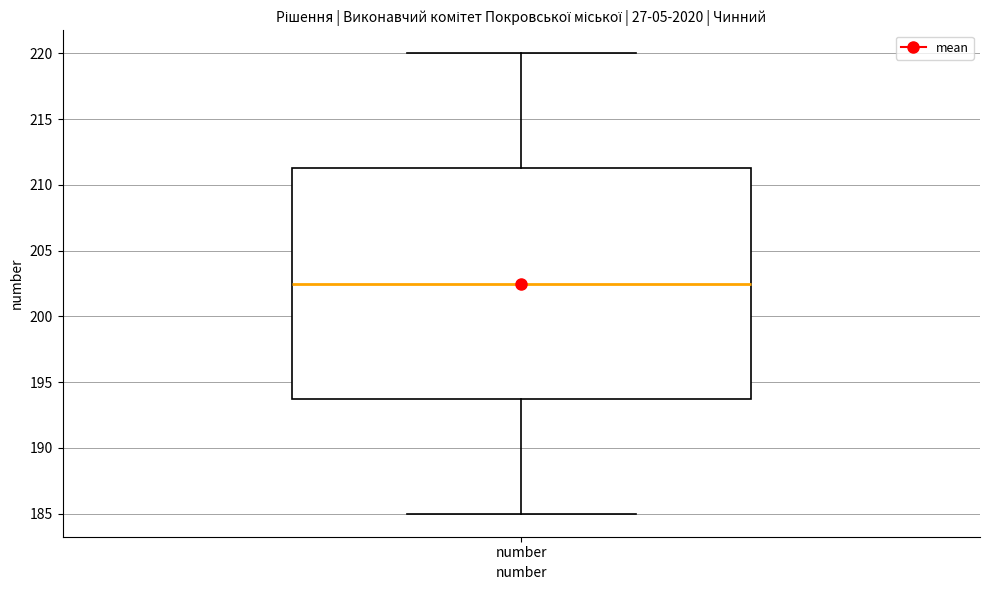

Read this box plot against the y-axis: the position of the median line, the range covered by the box, and the ends of both whiskers. The values are not printed on the chart, so give them approximately, as read against the axis.

median 202.5, box 194.0 to 211.5, whiskers 185.0 to 220.0